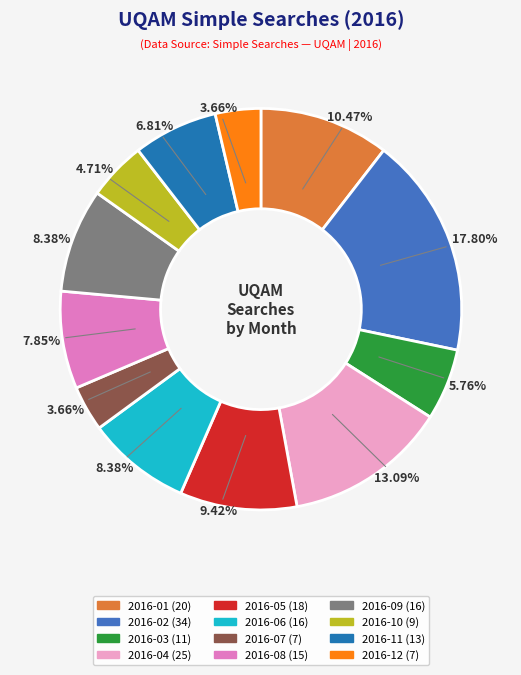

Which category has the biggest portion of the pie?

2016-02